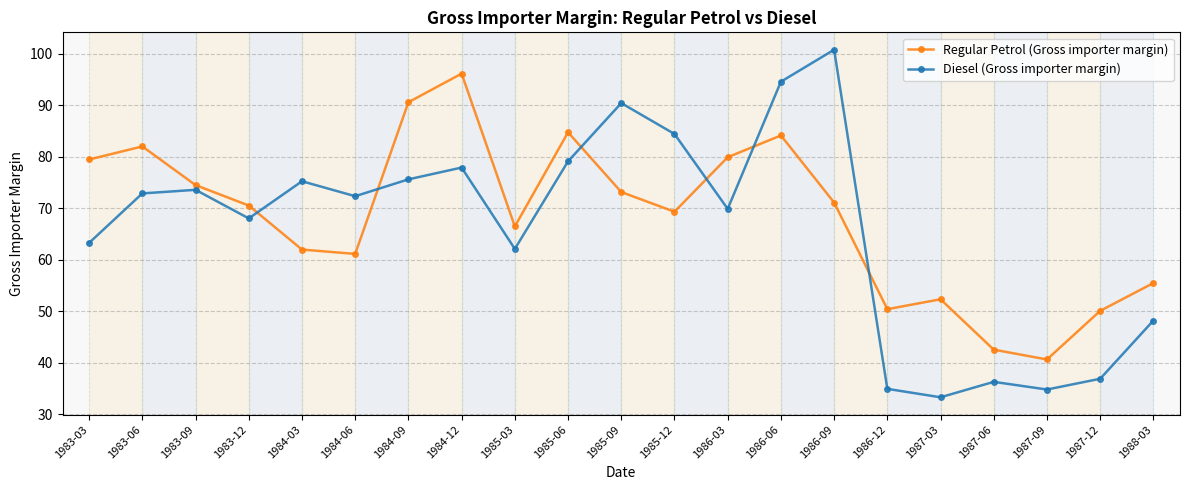

Which series has the largest total across all categories?

Regular Petrol (Gross importer margin)